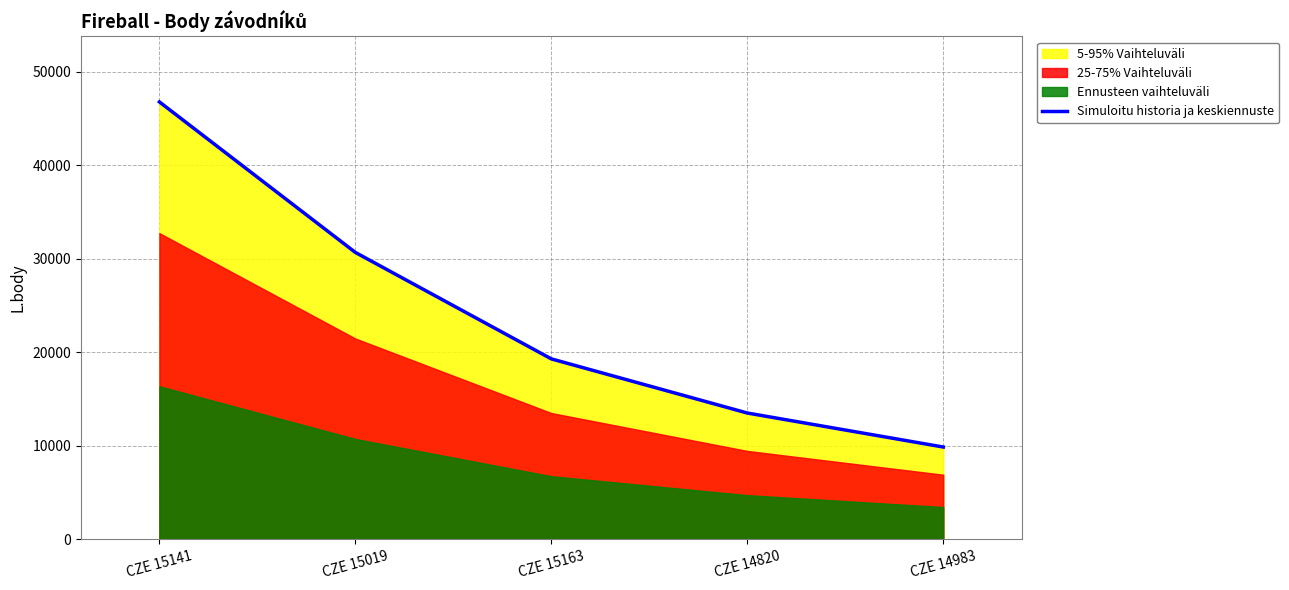

How many data points does each series have?

5